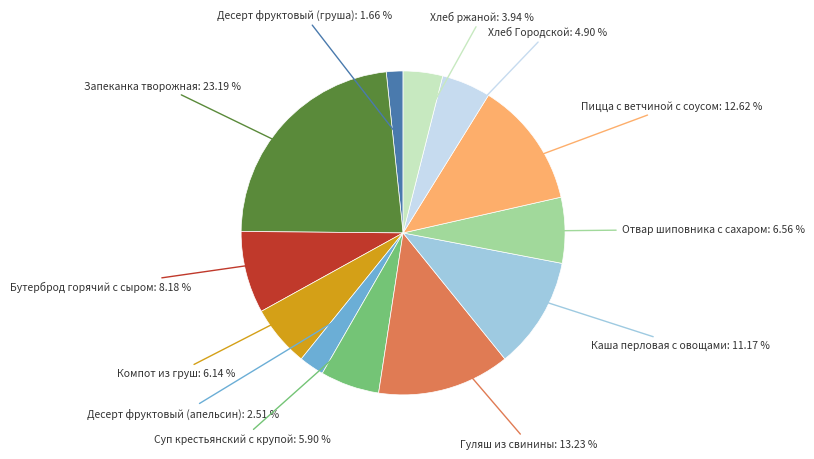

Is there a majority slice in this chart?

No